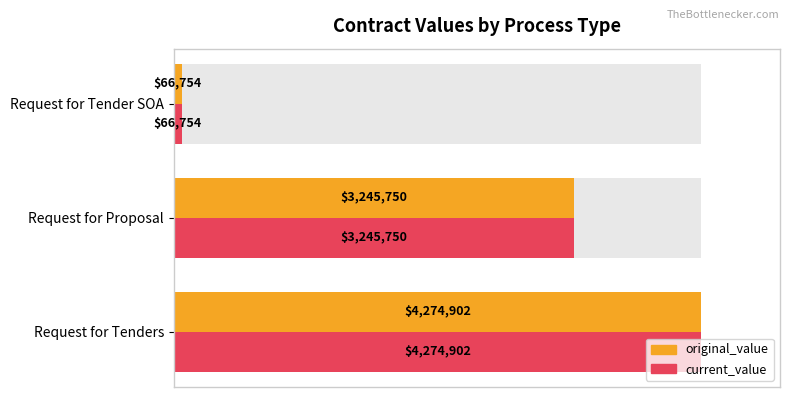

What is the sum of all original_value values?

7587405.2